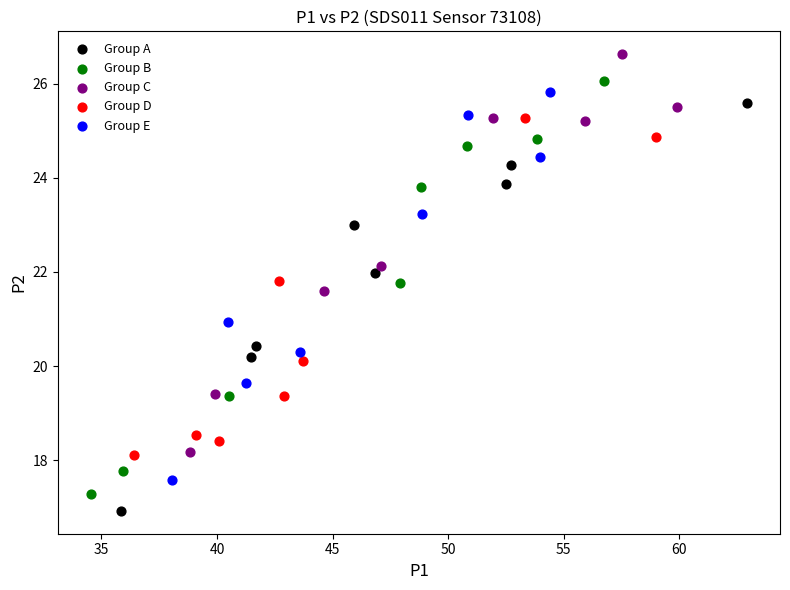

Which series reaches the maximum Y coordinate?

Group C